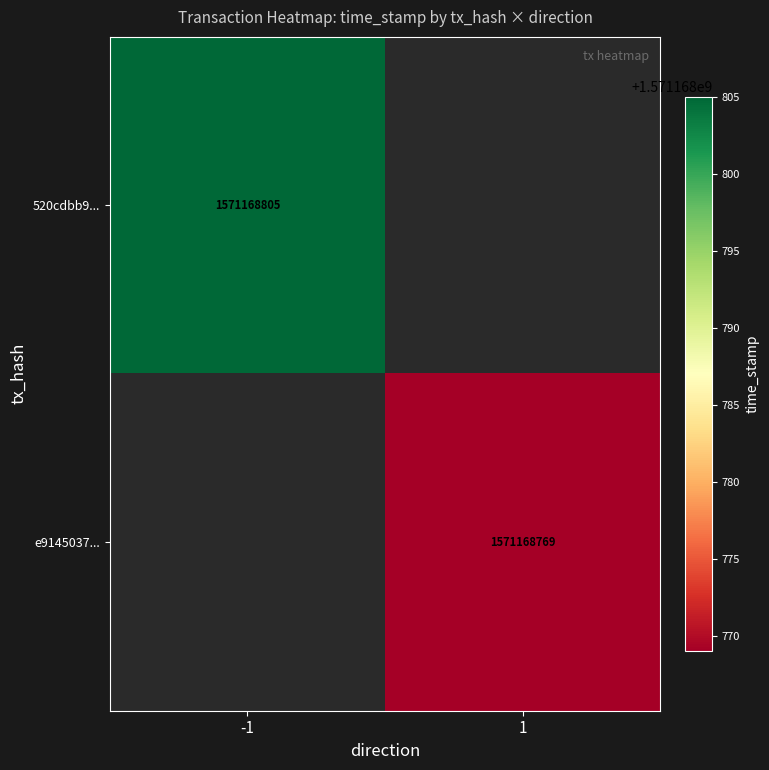

List the series in order of their peak value, highest first.

520cdbb93d00a62cd799b2d65468860165a71fd, e91450371a2f3e5c82c8b723c6c362531e1d097